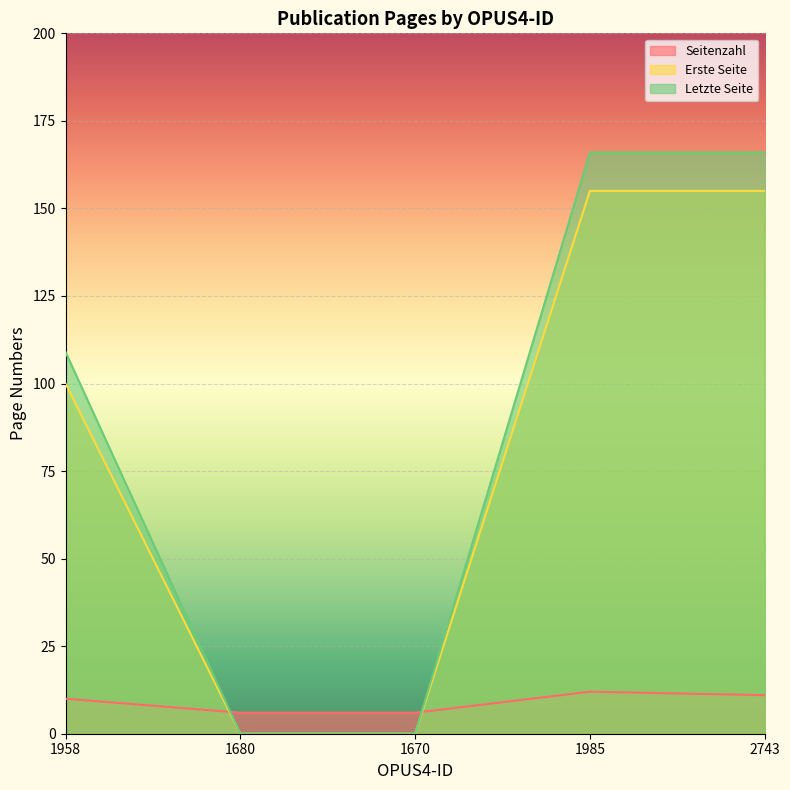

True or false: Erste Seite and Letzte Seite intersect in this chart.

False